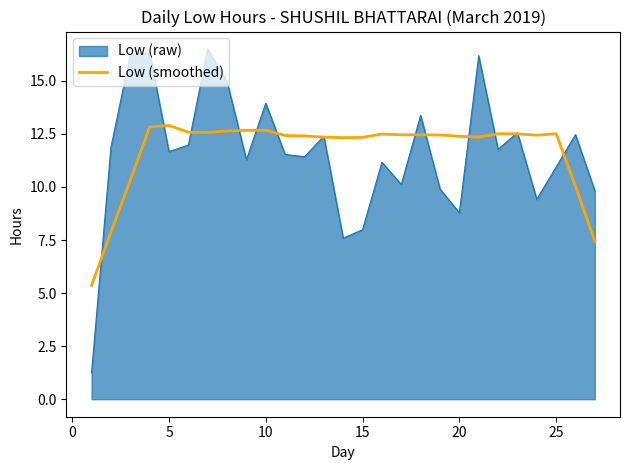

How many lines are shown in the chart?

2